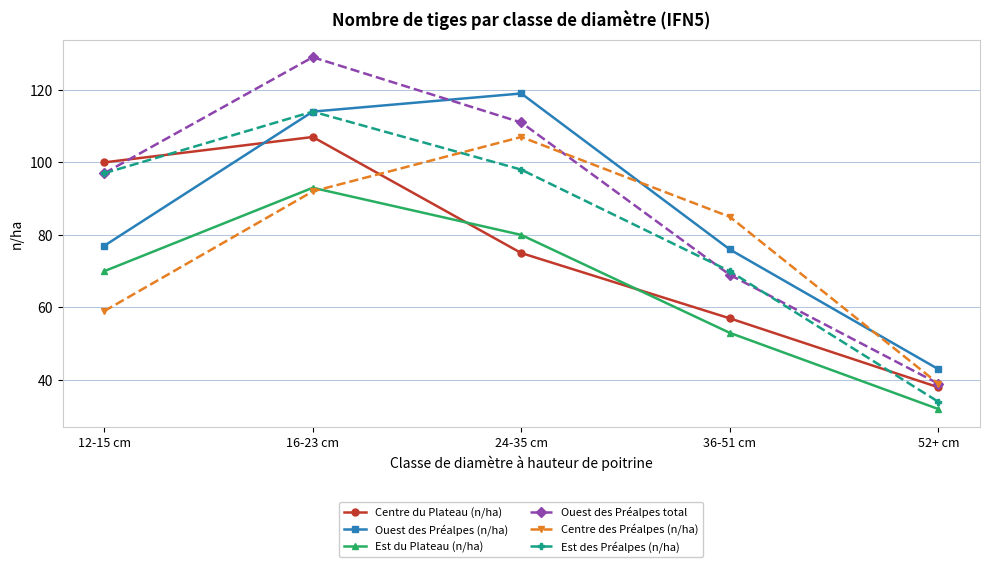

How many interior local peaks does the Ouest des Préalpes total series have?

1